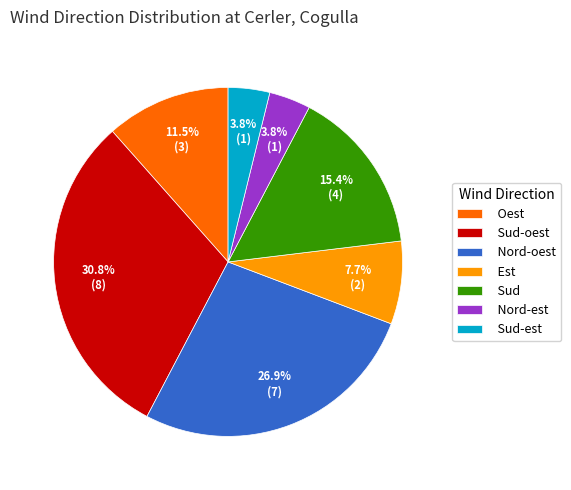

Do Oest and Sud together represent more than half of the pie?

No